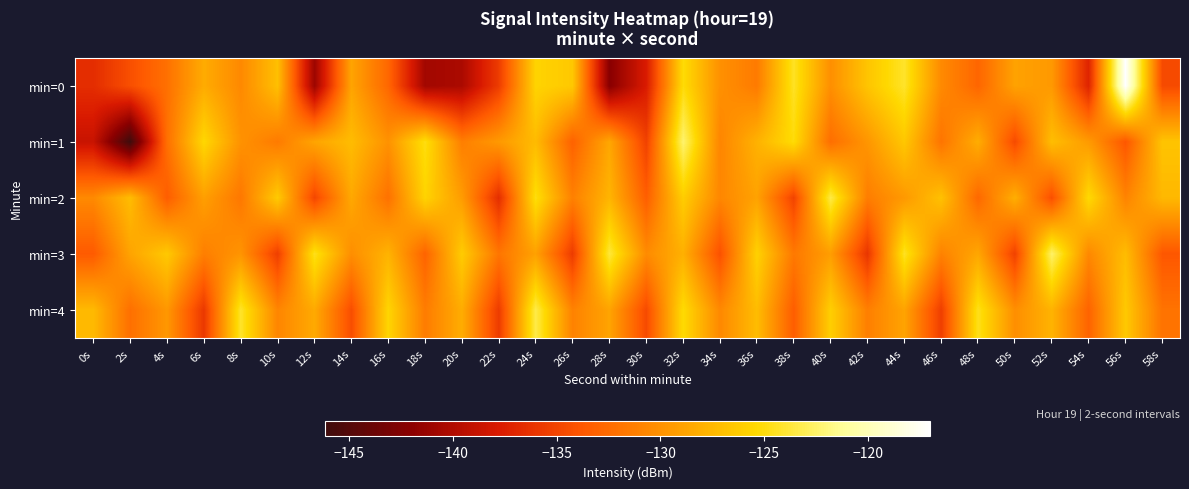

Which category has the lowest value across all series?

2s